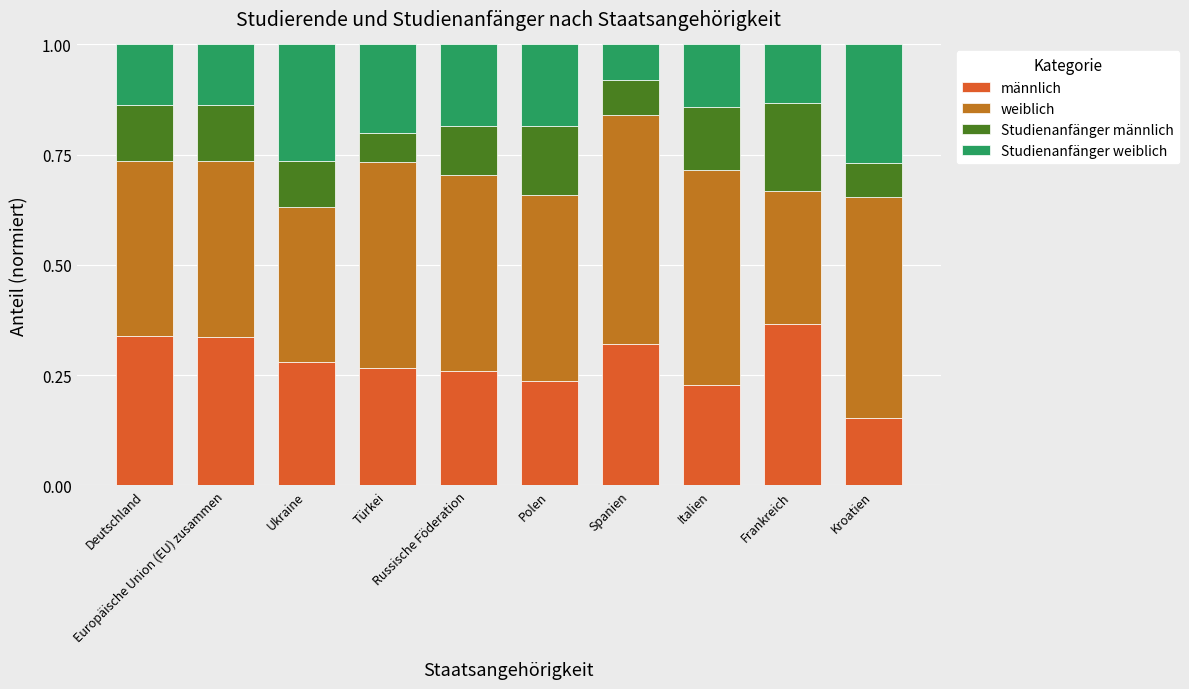

Are the bars grouped side by side (vs. stacked)?

No